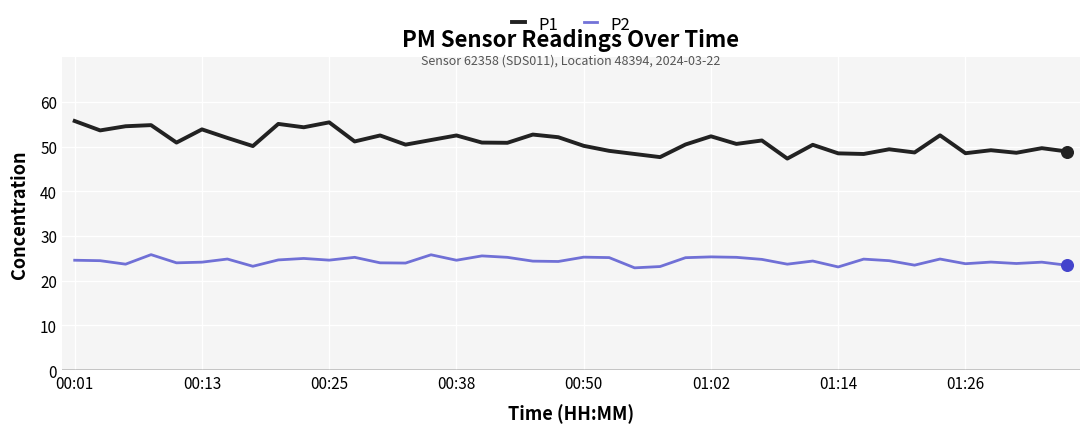

At how many categories does at least one series exceed 29?

40